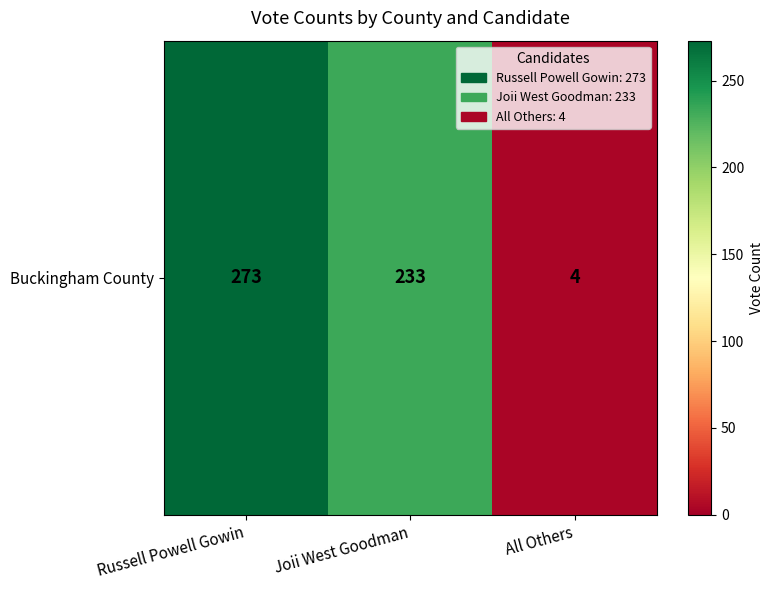

Reading left to right, what are all the values shown in this chart?

273	233	4